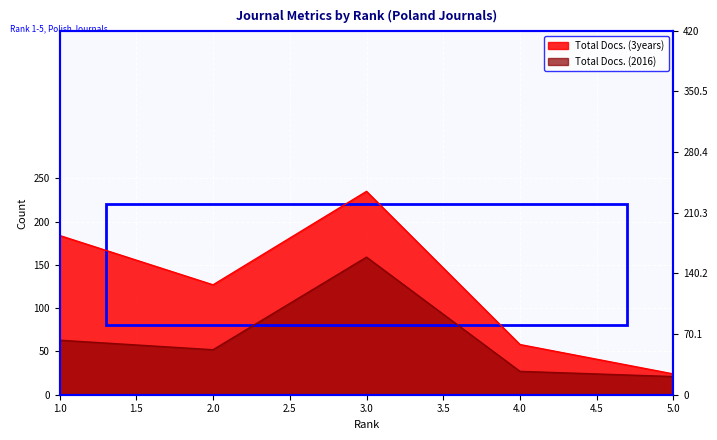

Which has a higher value, 5 or 1?

1